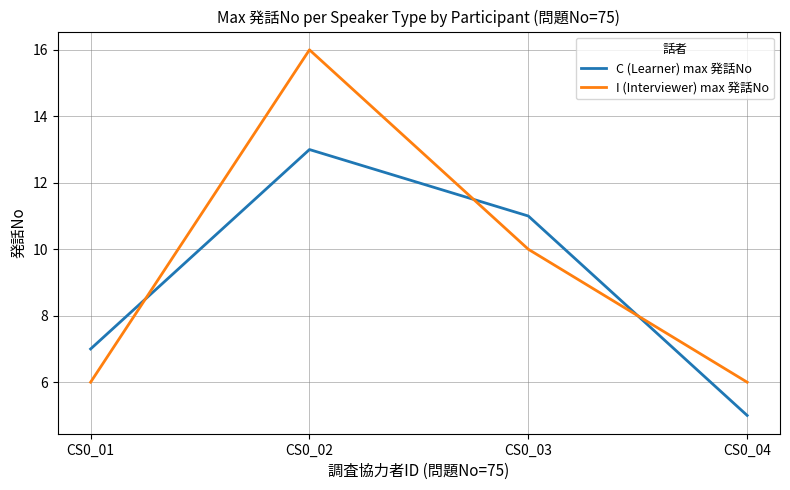

How many lines are shown in the chart?

2